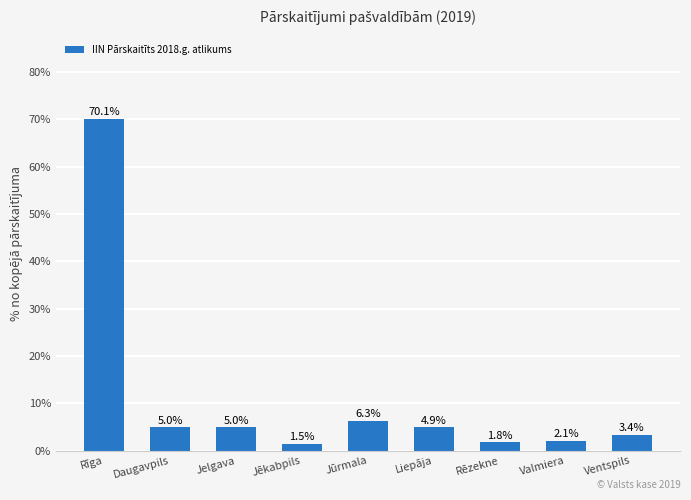

What is the change in value from Rīga to Jēkabpils?

-68.7